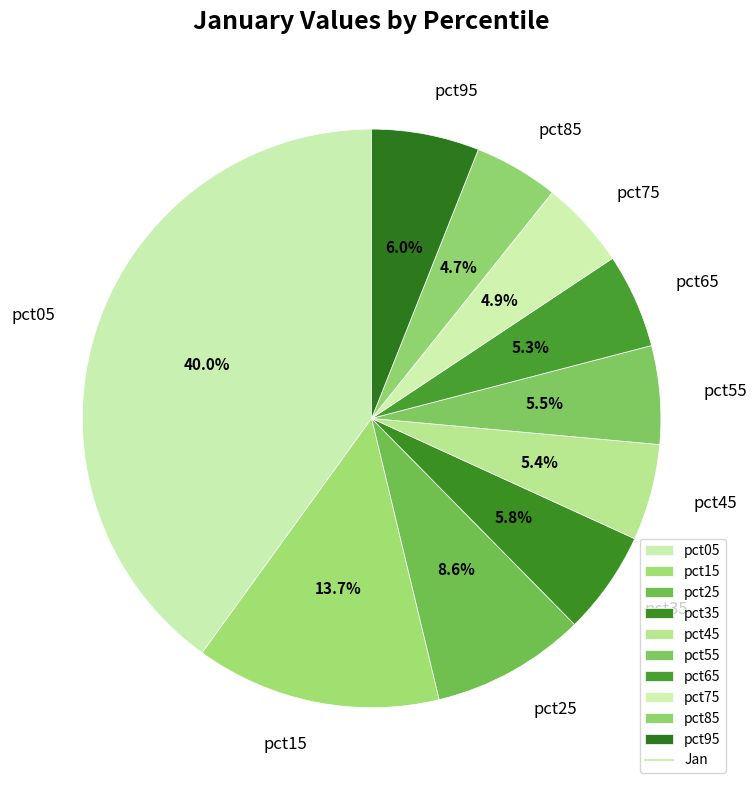

Is there any slice that represents more than half of the pie?

No